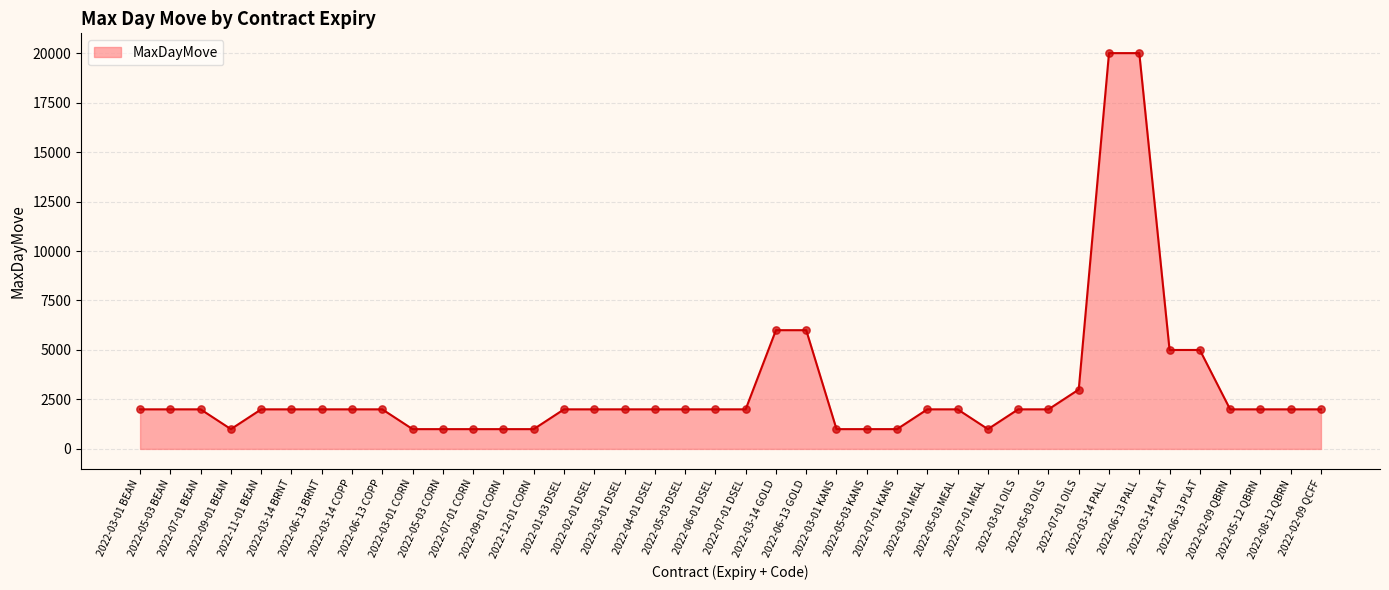

What is the change in value from 2022-07-01 KANS to 2022-08-12 QBRN?

+1000